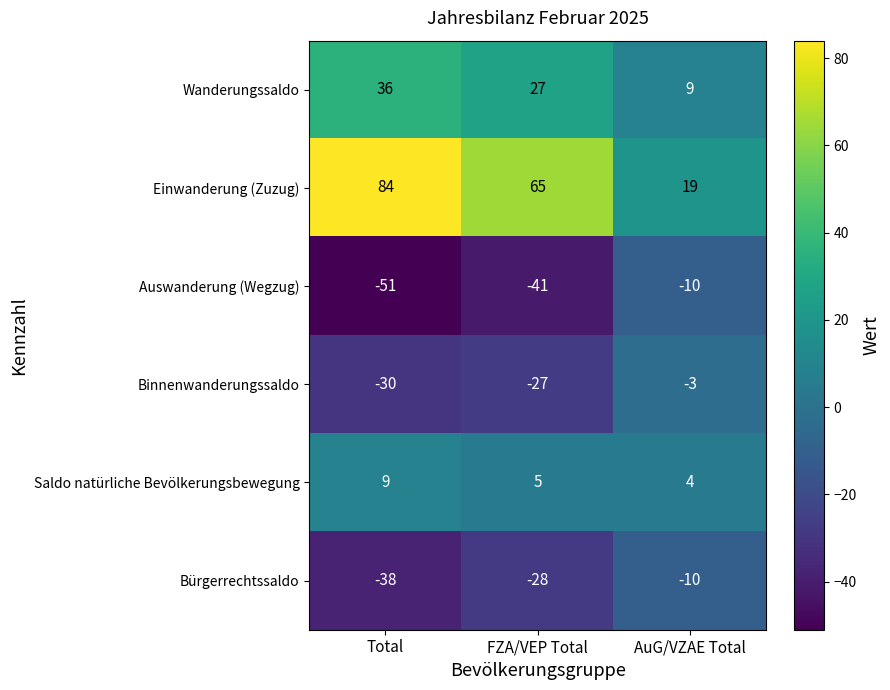

Which series has the largest total across all categories?

Einwanderung (Zuzug)